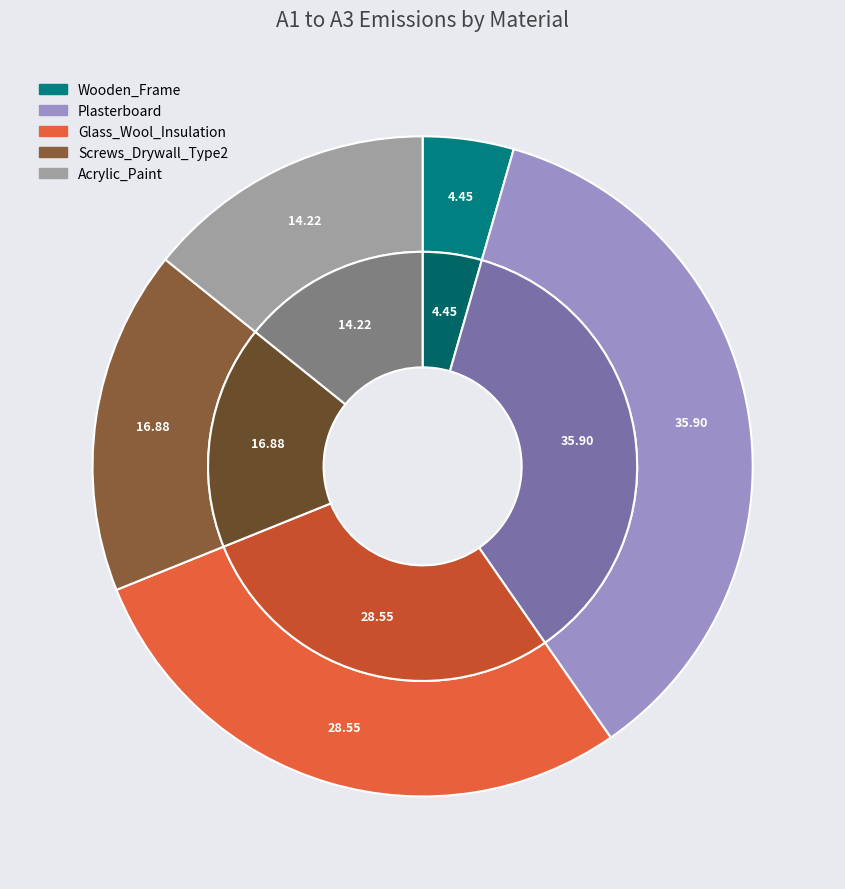

How many slices are in this pie chart?

5